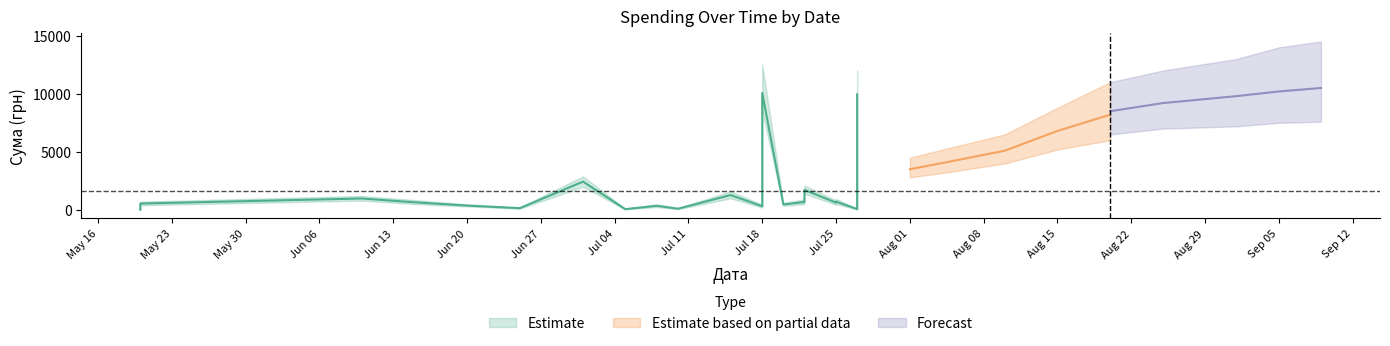

How many data points in Estimate_high are above 820?

18